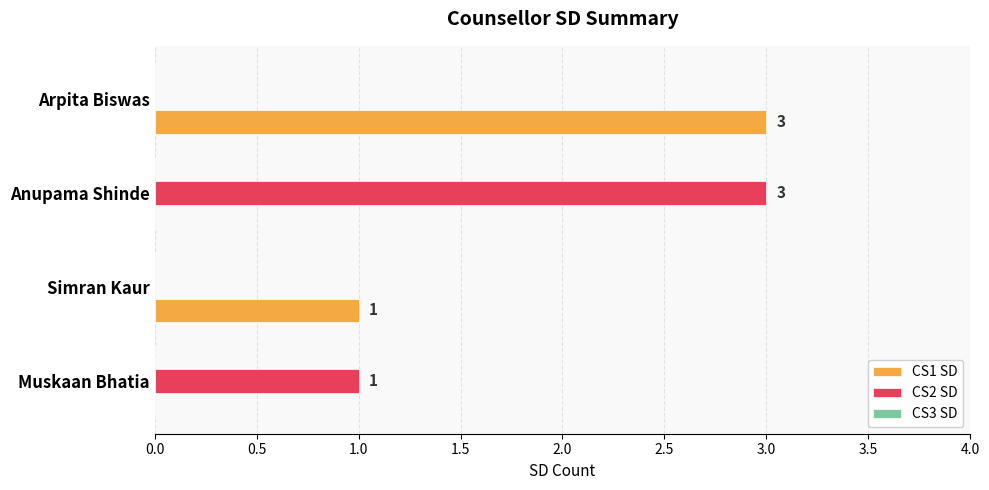

What is the sum of all CS1 SD values?

4